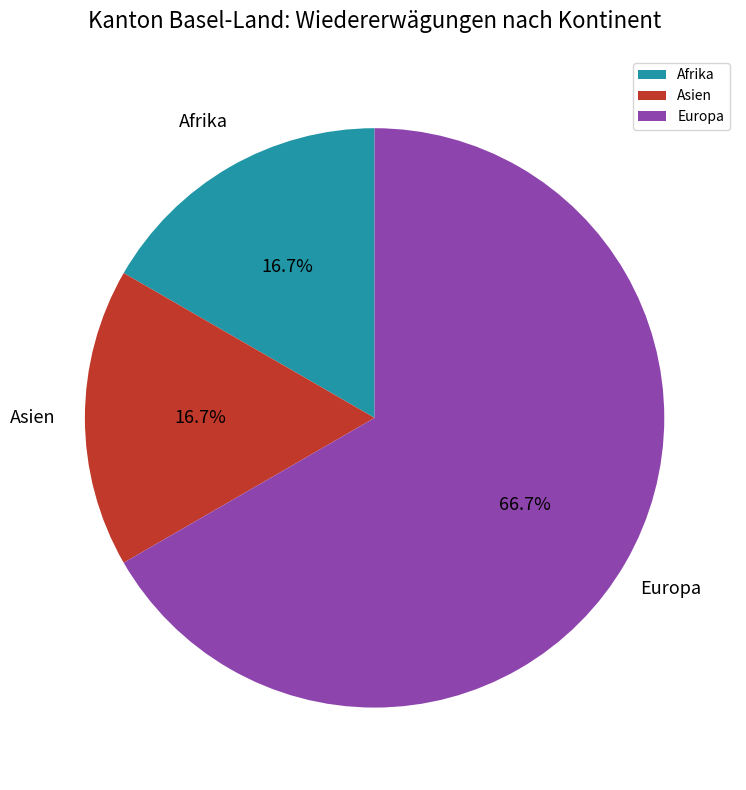

How many slices are in this pie chart?

3